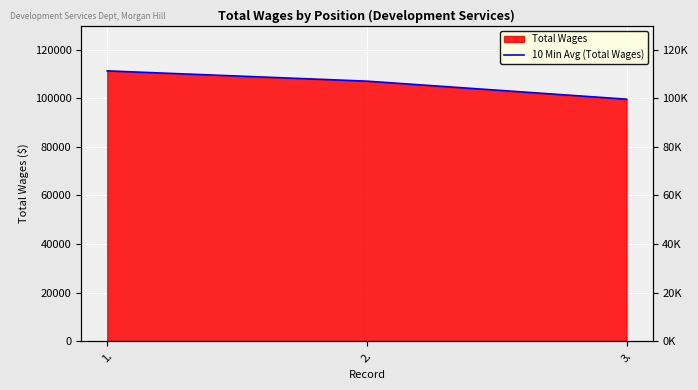

What is the difference between the values at 3. and 1.?

11666